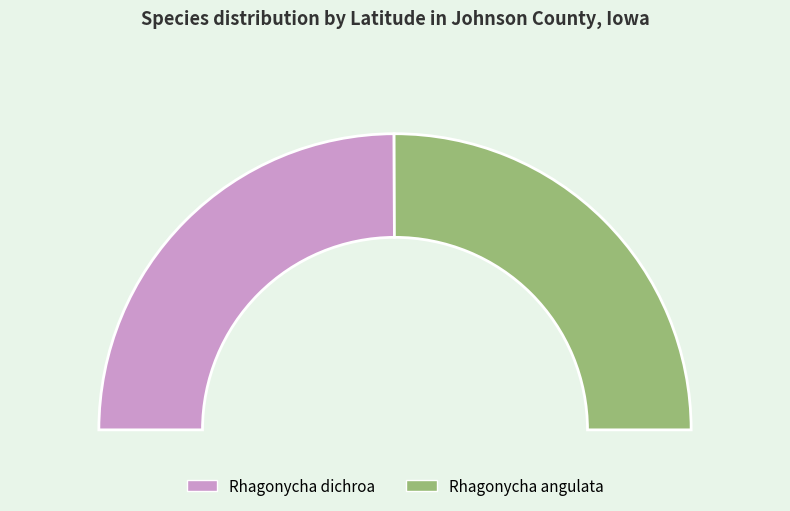

What percentage is NOT represented by Rhagonycha angulata?

49.9%